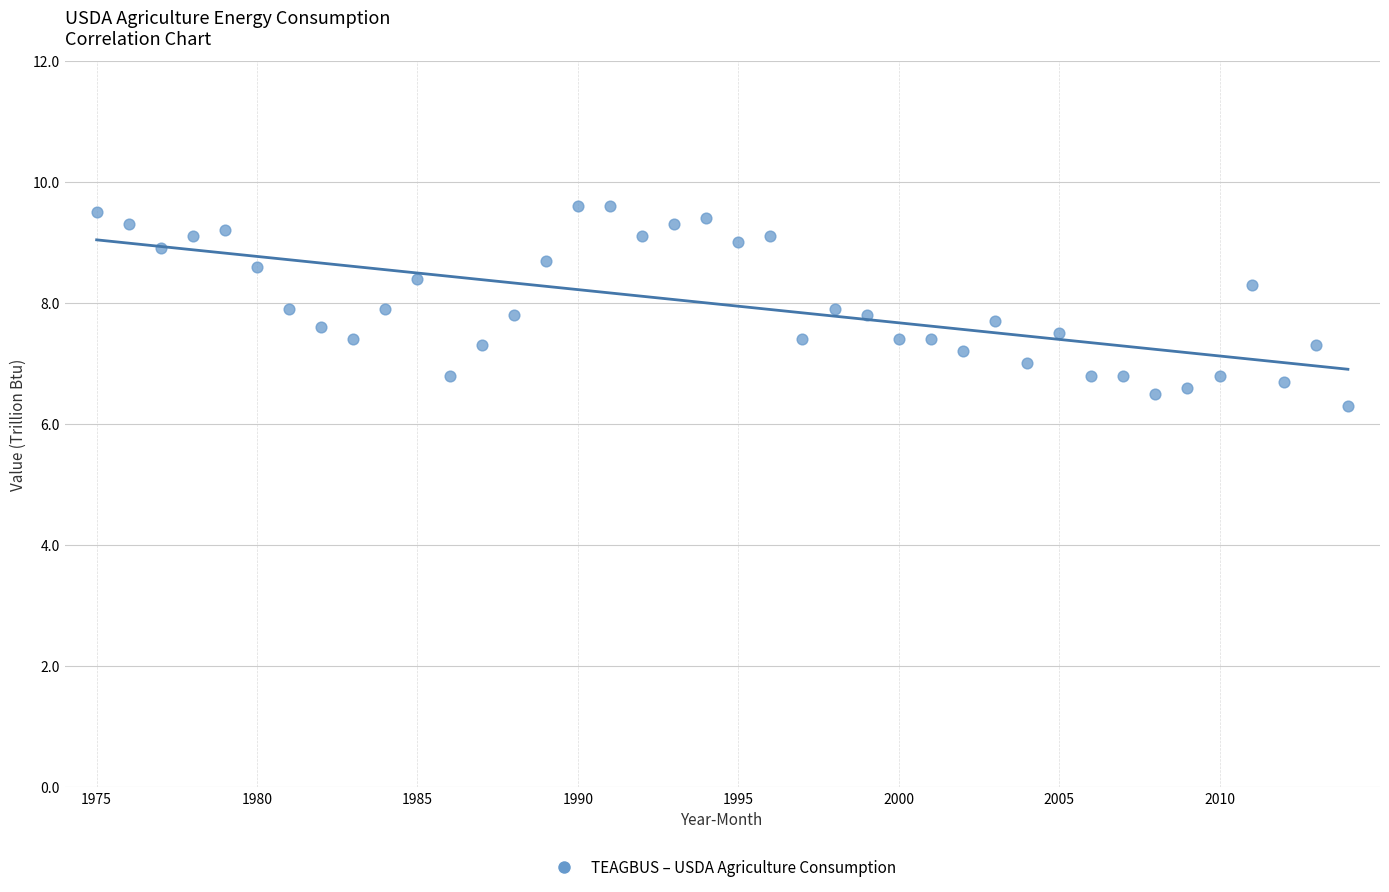

What is the range of X values (max minus min)?

39.0